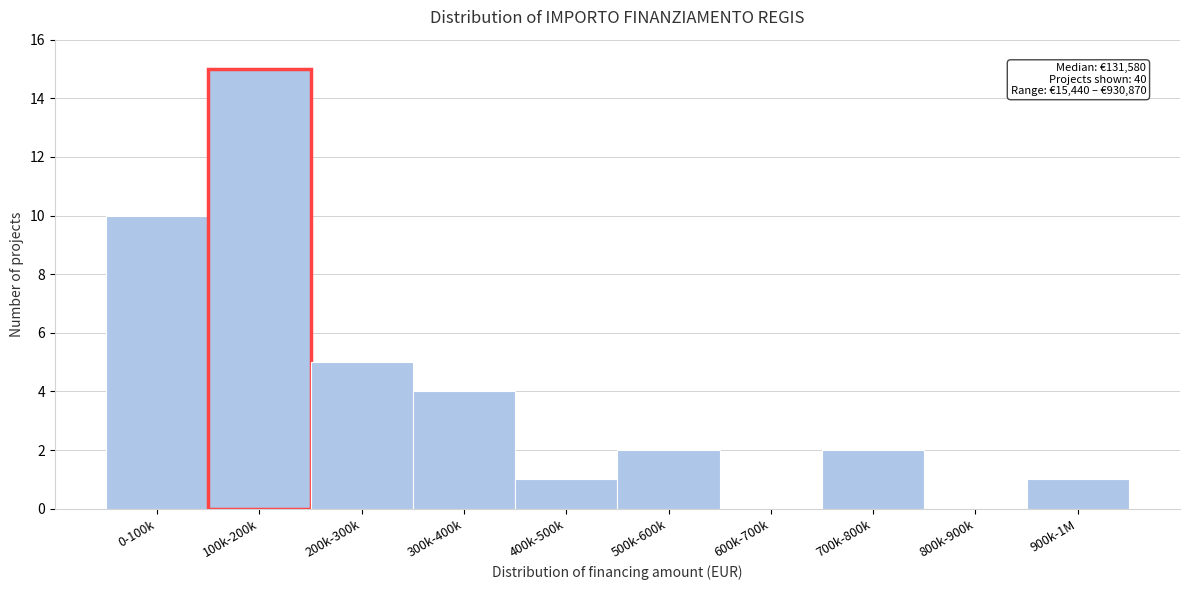

Reading left to right, list all the values displayed in this chart.

0-100k=10	100k-200k=15	200k-300k=5	300k-400k=4	400k-500k=1	500k-600k=2	600k-700k=0	700k-800k=2	800k-900k=0	900k-1M=1